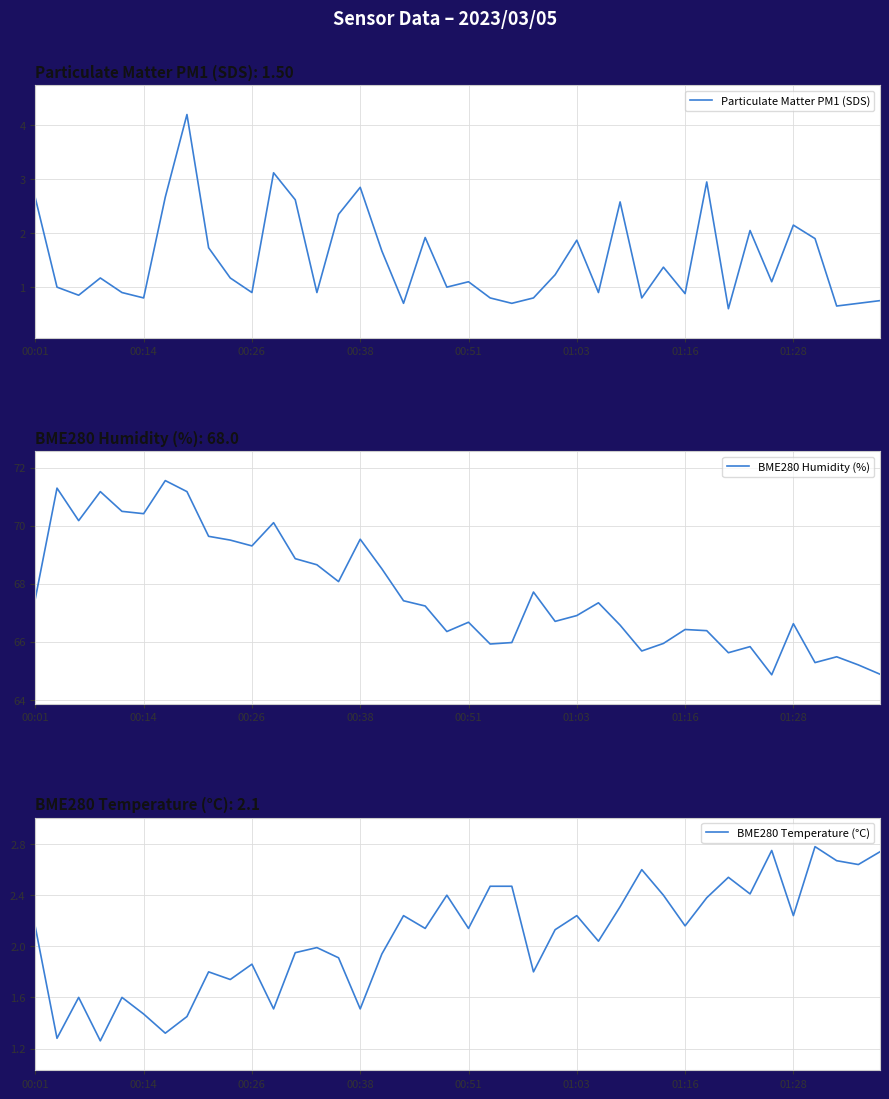

True or false: BME280 Humidity (%) and Particulate Matter PM1 (SDS) intersect in this chart.

False